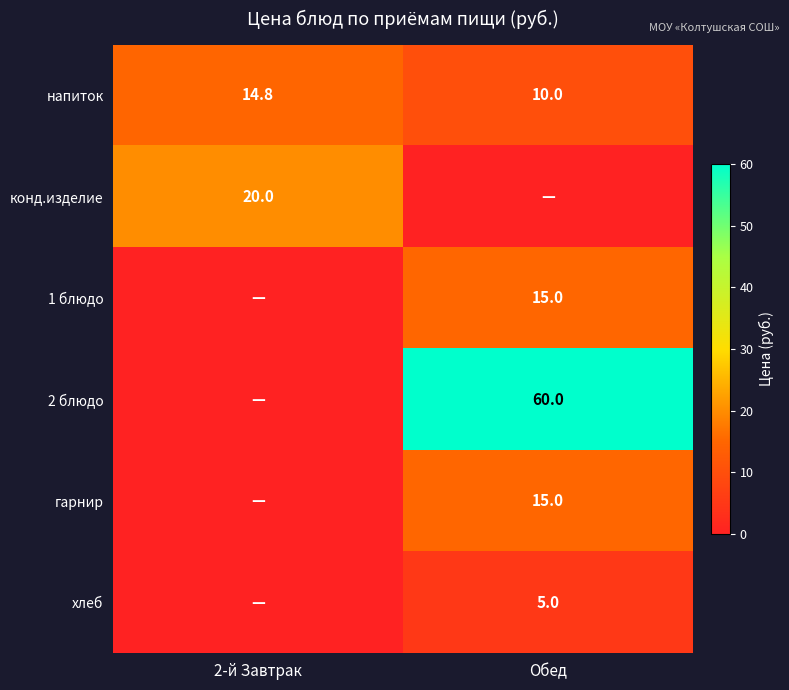

Which category has the highest value in the напиток series?

2-й Завтрак